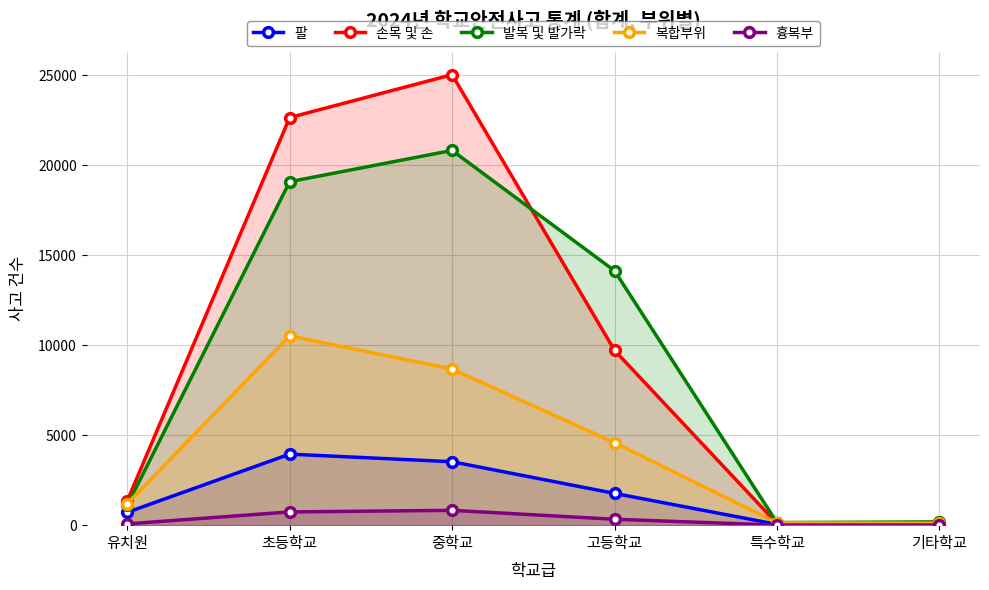

Is it true that 흉복부 equals 329 at 고등학교?

True